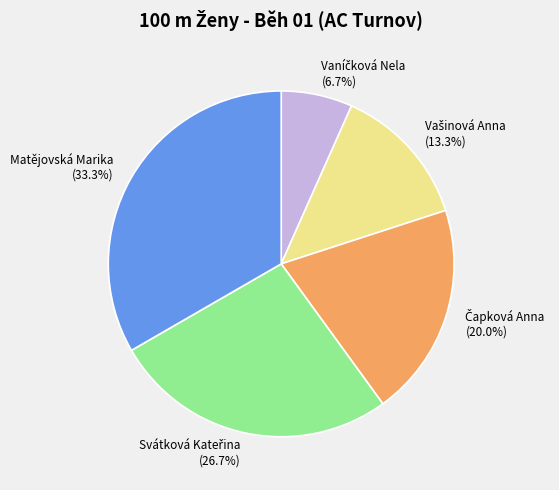

Does any single category account for the majority?

No